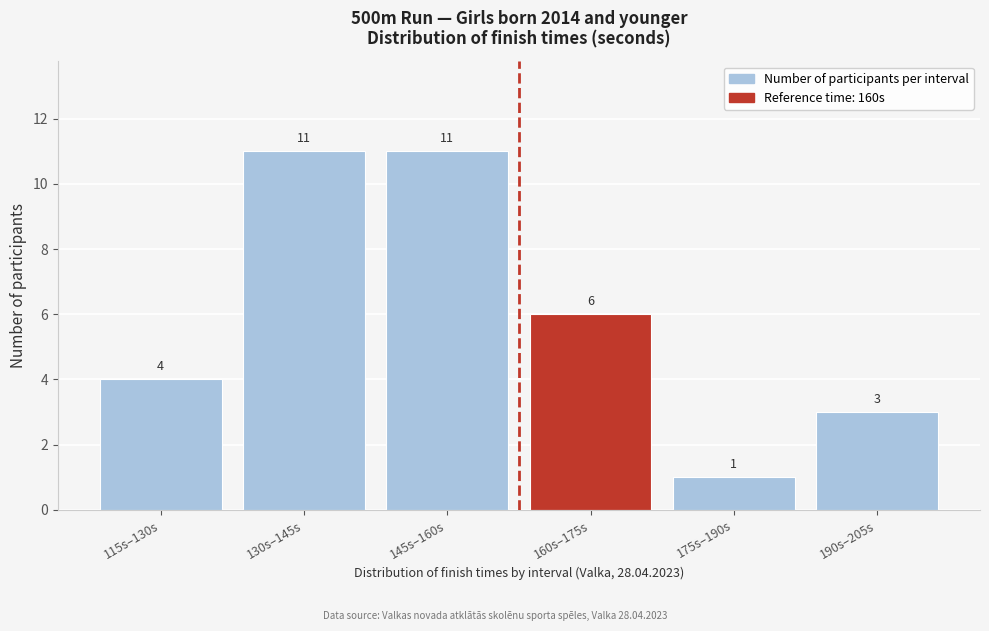

Reading left to right, what are all the values shown in this chart?

4	11	11	6	1	3